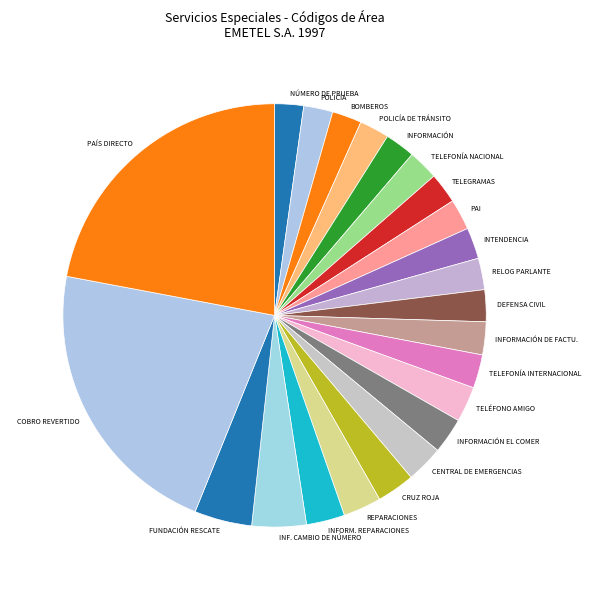

Combined, do TELEGRAMAS and PAI account for over 50%?

No